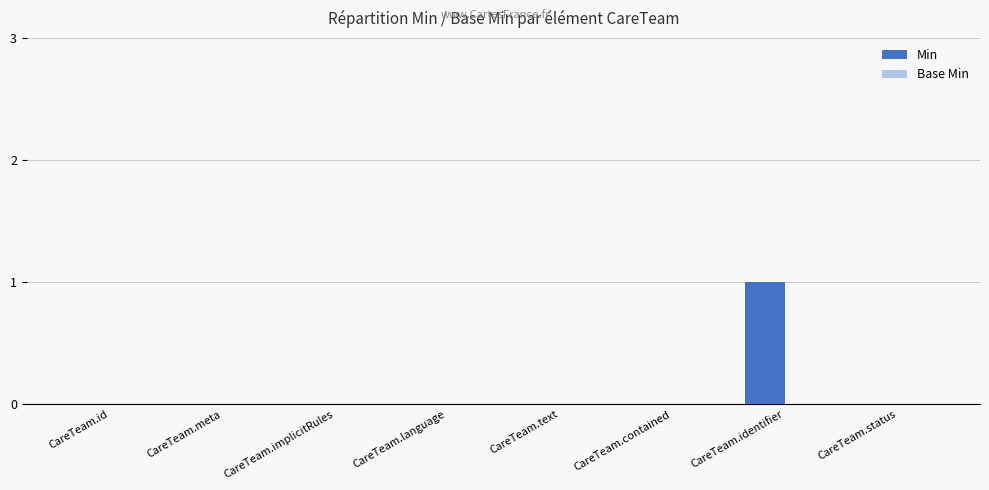

True or false: the data shows 0 at CareTeam.language.

True